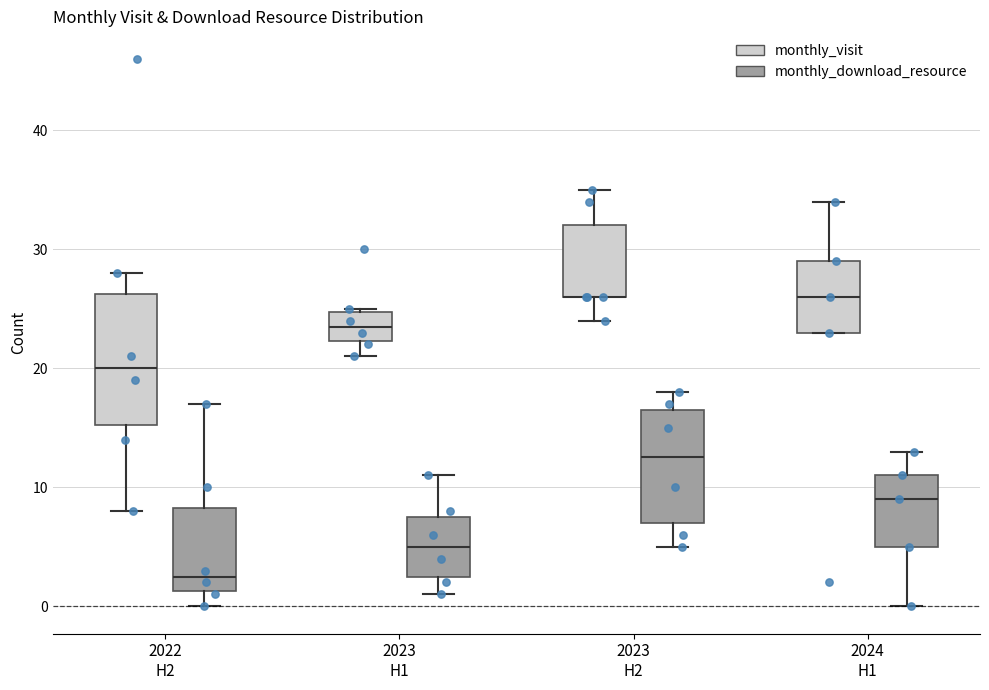

Comparing the boxes themselves (not the whiskers), which one is the tallest?

2022 H2 (monthly_visit)